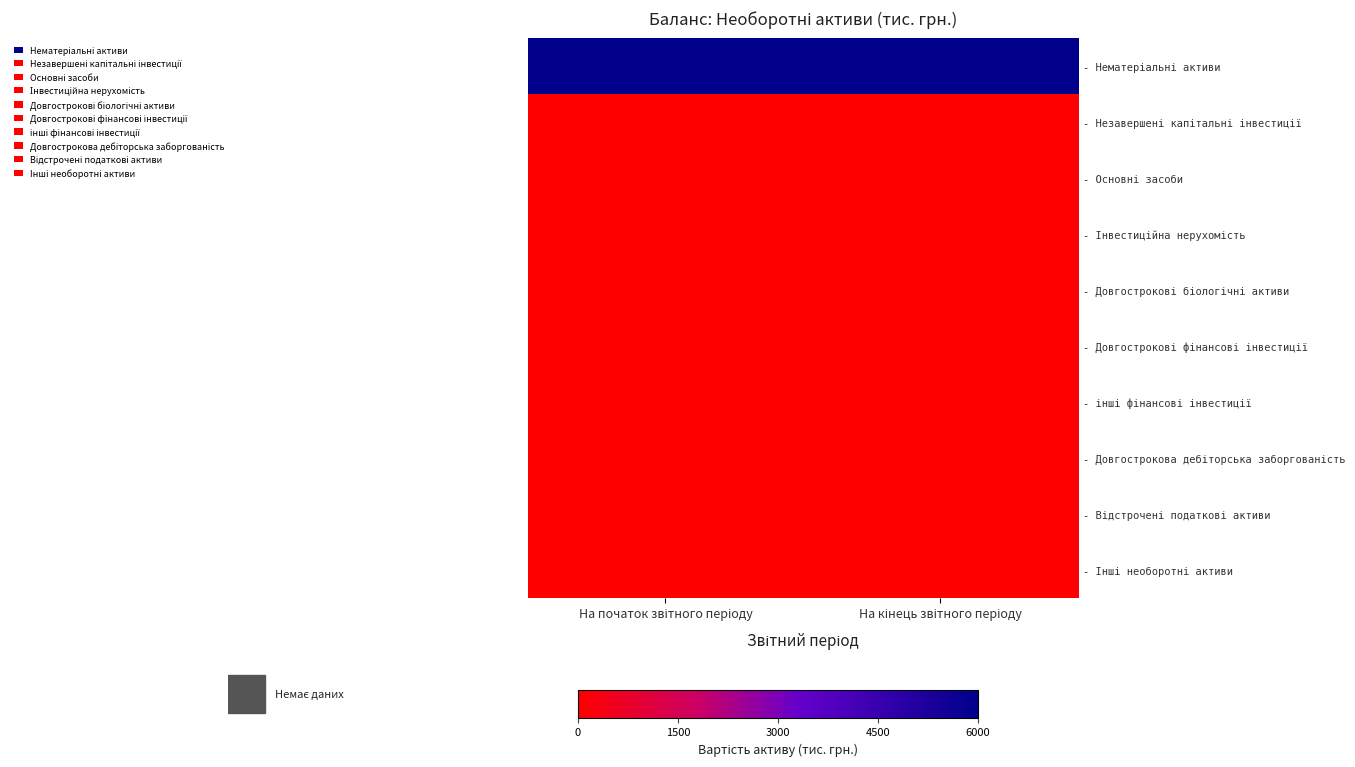

Is it true that - Довгострокова дебіторська заборгованість equals 0 at На початок звітного періоду?

True